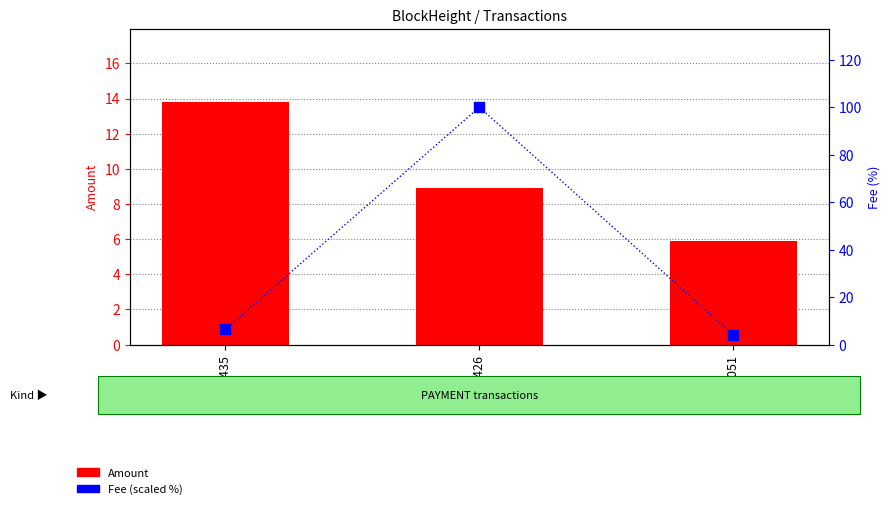

Is the value of Fee (scaled %) at 201426 greater than the value of Amount at 201435?

Yes